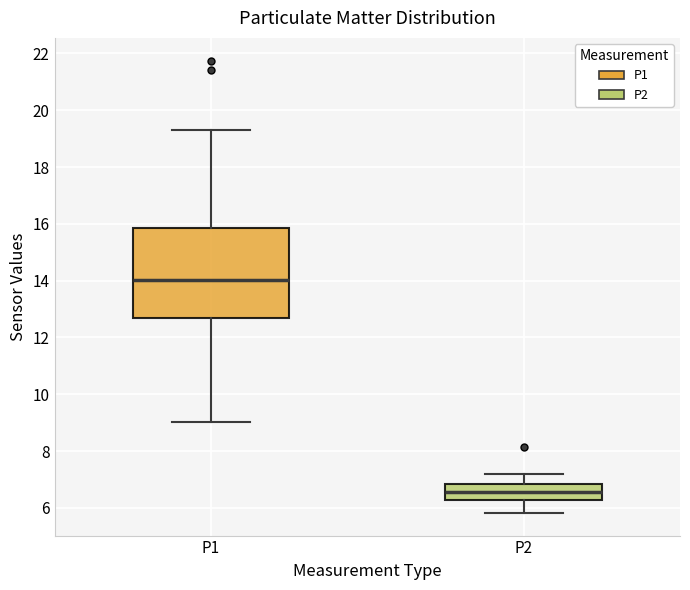

Reading left to right, transcribe this box plot: for each box, give where its median line is, the range the box spans, and where its two whiskers end, as read against the y-axis. The values are not printed on the chart, so give them approximately, as read against the axis.

P1: median 14.0, box 12.6 to 15.8, whiskers 9.0 to 19.4
P2: median 6.6, box 6.2 to 6.8, whiskers 5.8 to 7.2